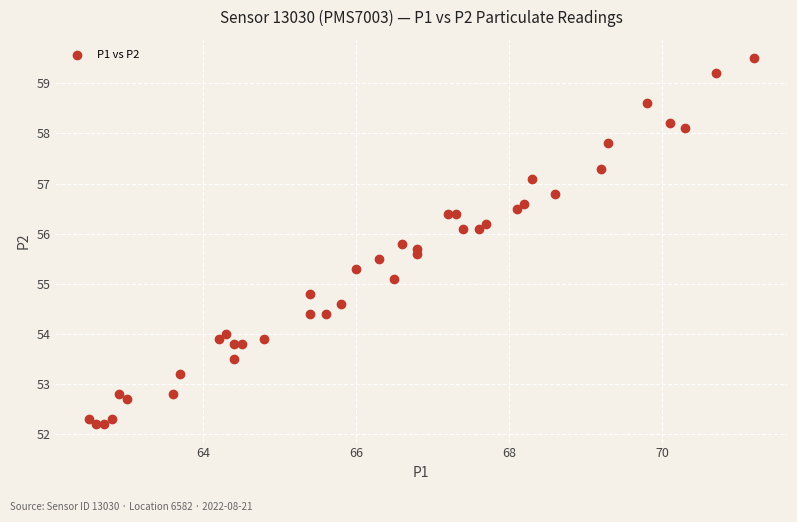

What is the range of X values (max minus min)?

8.7